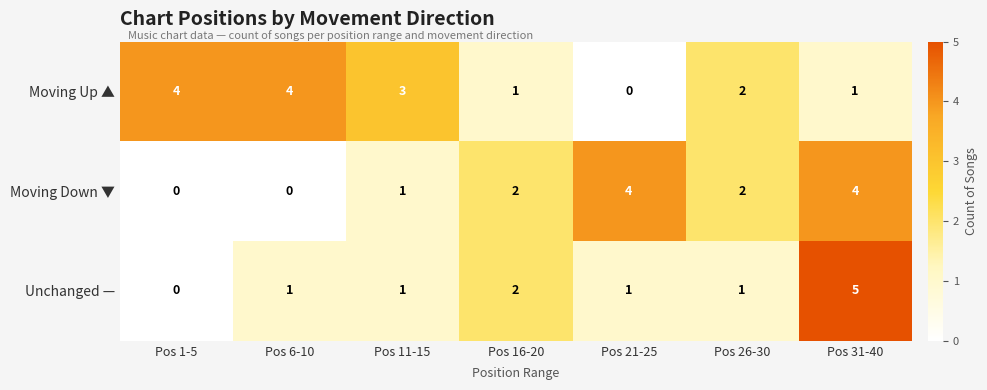

Which series has the largest range (max minus min)?

Unchanged —